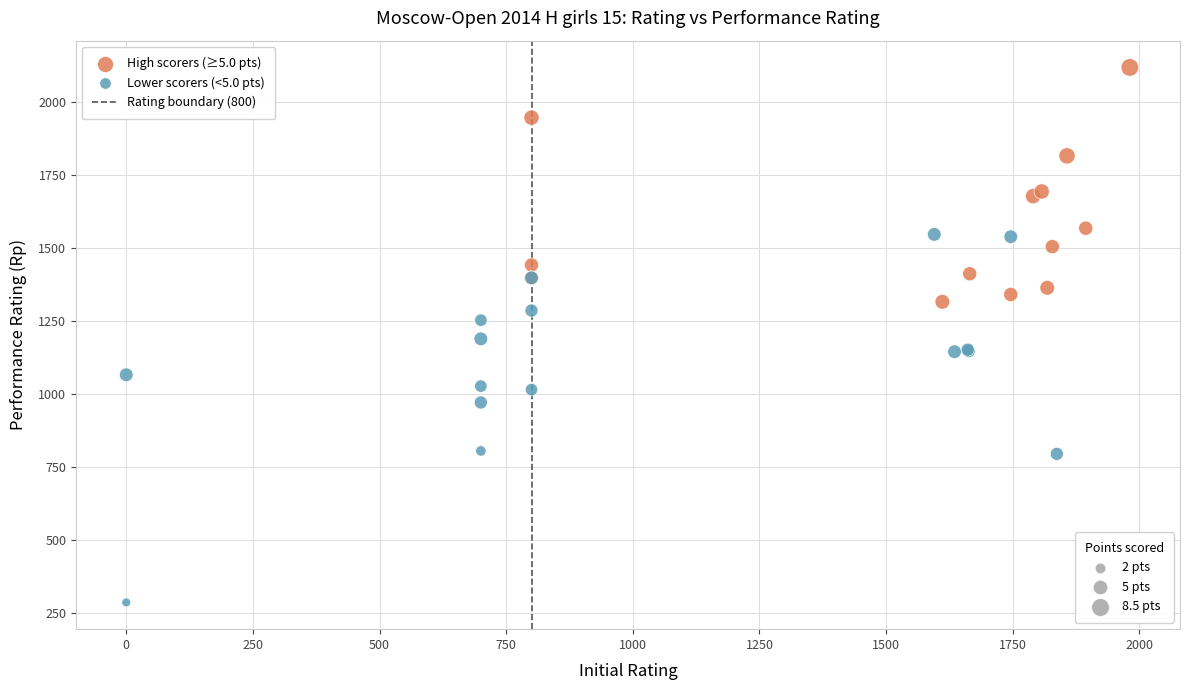

Which series has the widest spread of Y values?

Lower scorers (<5.0 pts)